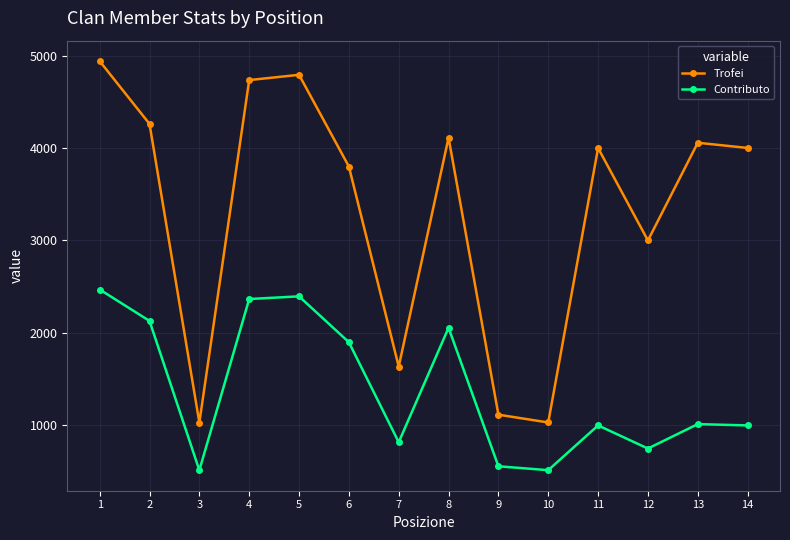

Is the value of Trofei at 13 greater than the value of Contributo at 8?

Yes